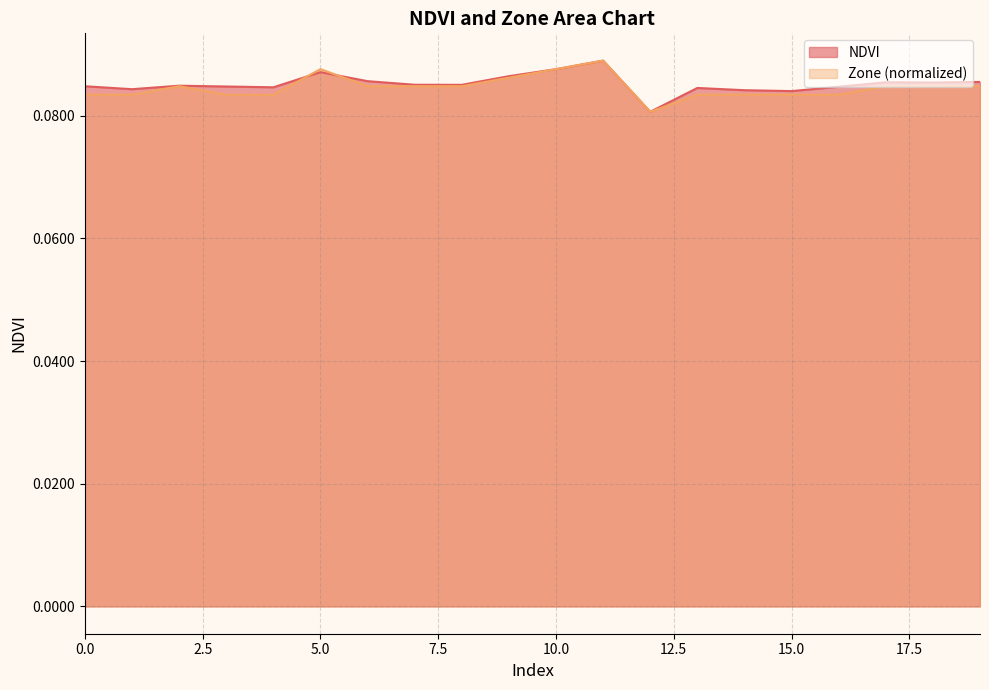

How many NDVI values are between 0 and 1?

20